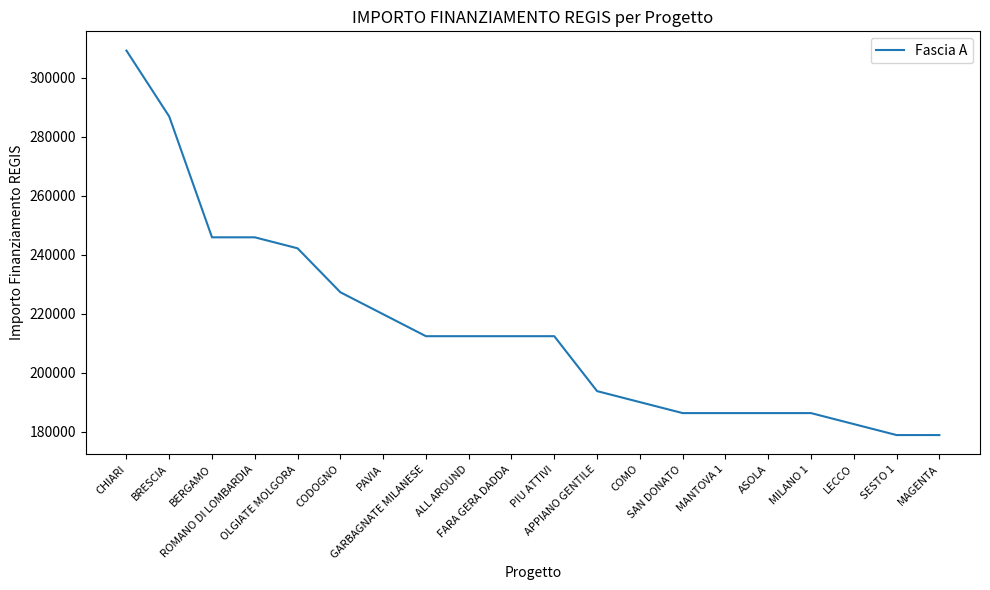

The value at PIU ATTIVI is 344355.6. True or false?

False